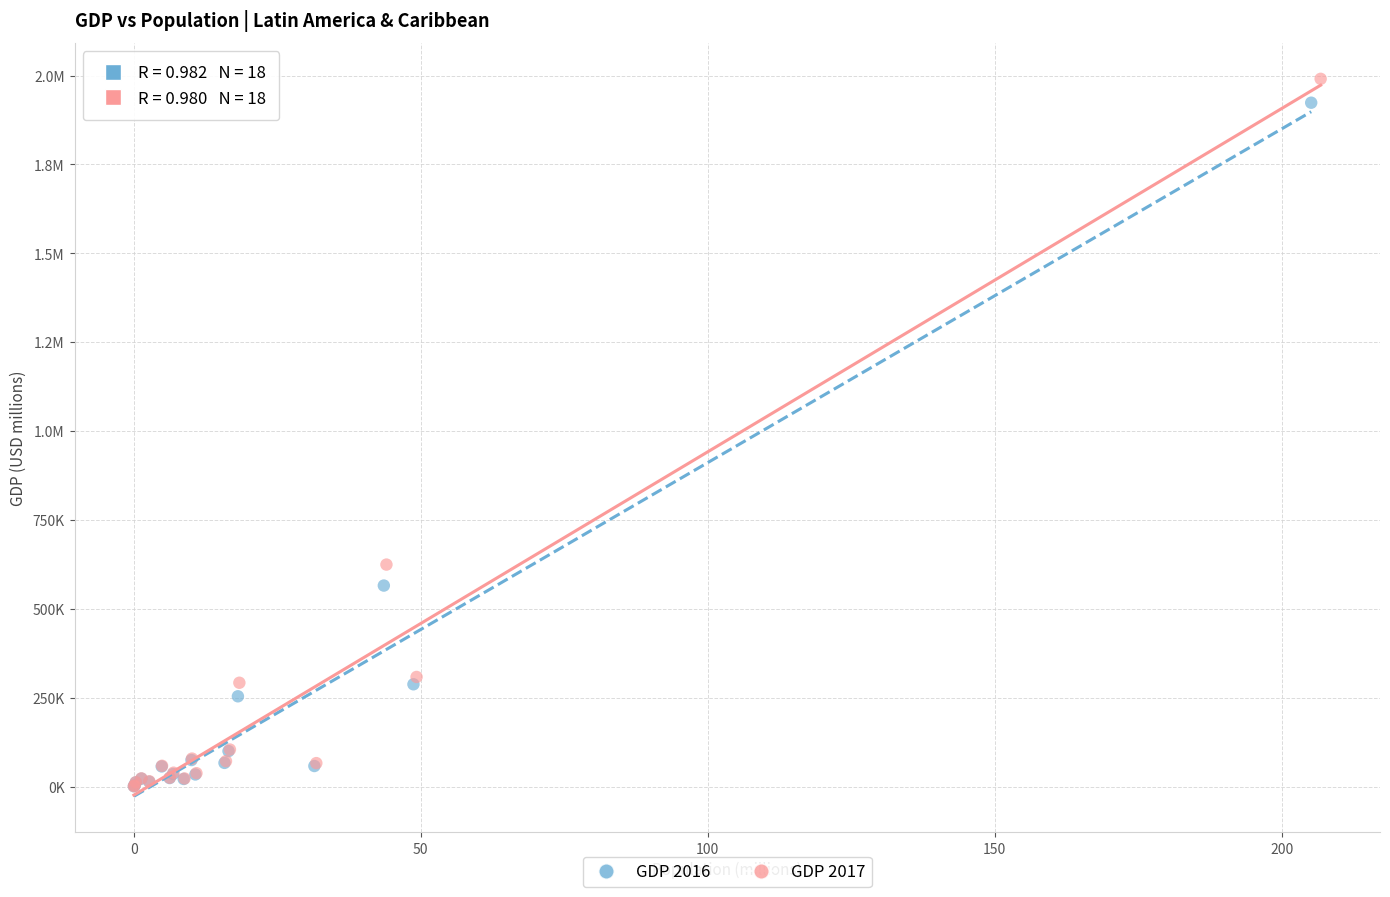

What are all the series names shown in the legend?

GDP 2016, GDP 2017